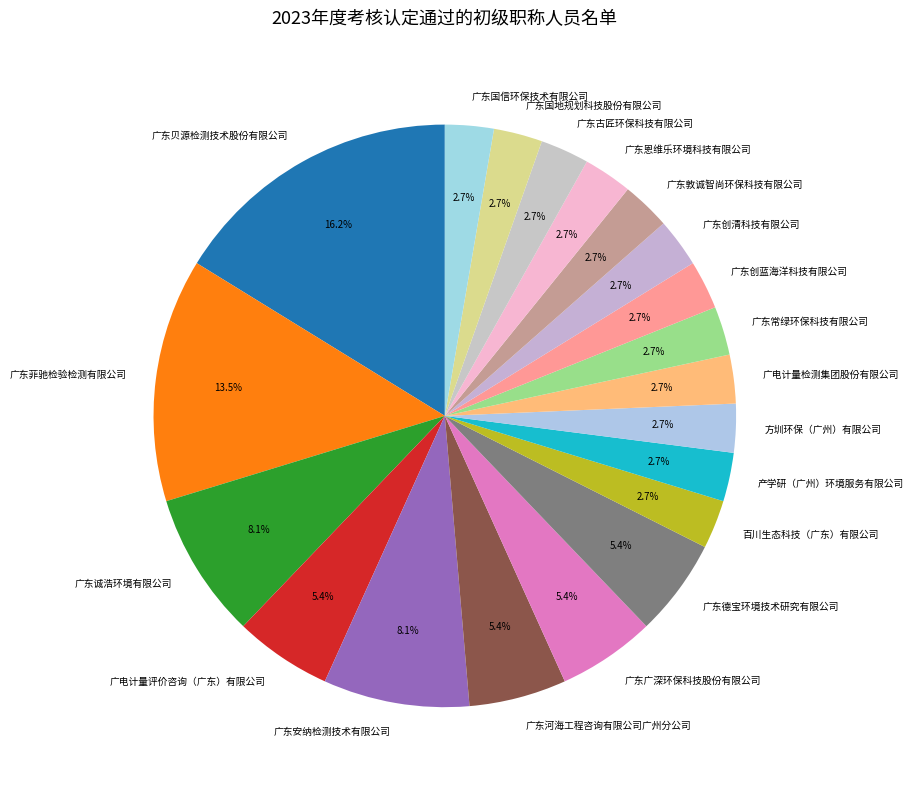

To the nearest percent, what is the combined percentage of 广东德宝环境技术研究有限公司 and 广电计量检测集团股份有限公司?

8%